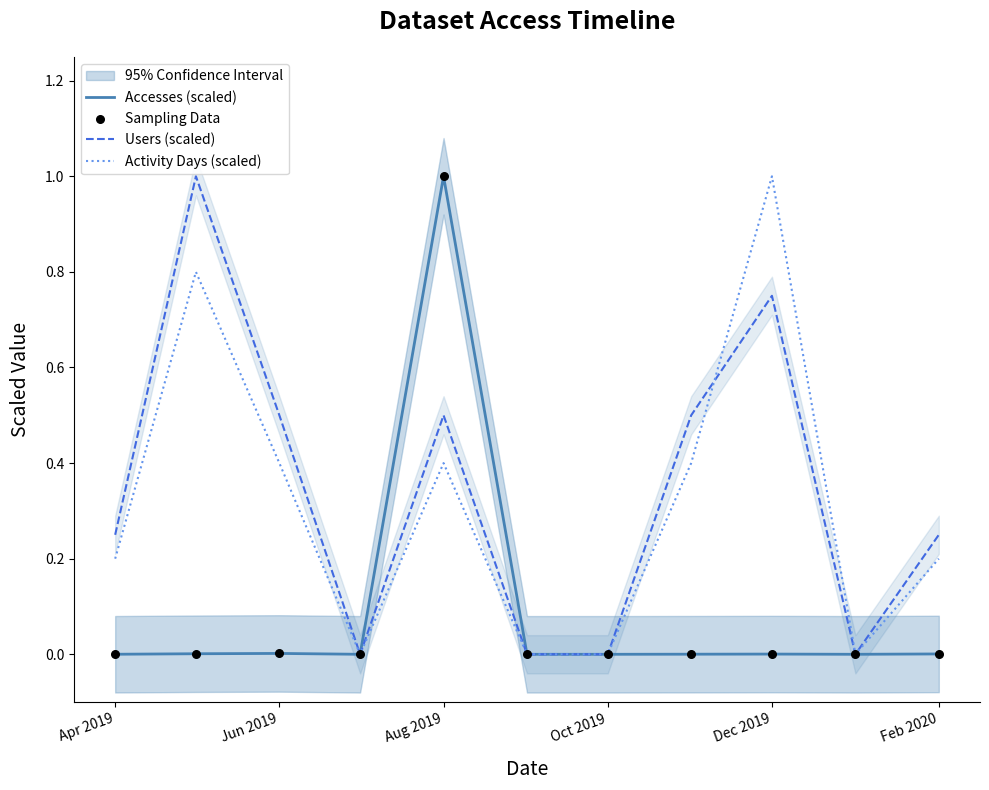

What are all the series names shown in the legend?

Accesses (scaled), Users (scaled), Activity Days (scaled), Sampling Data